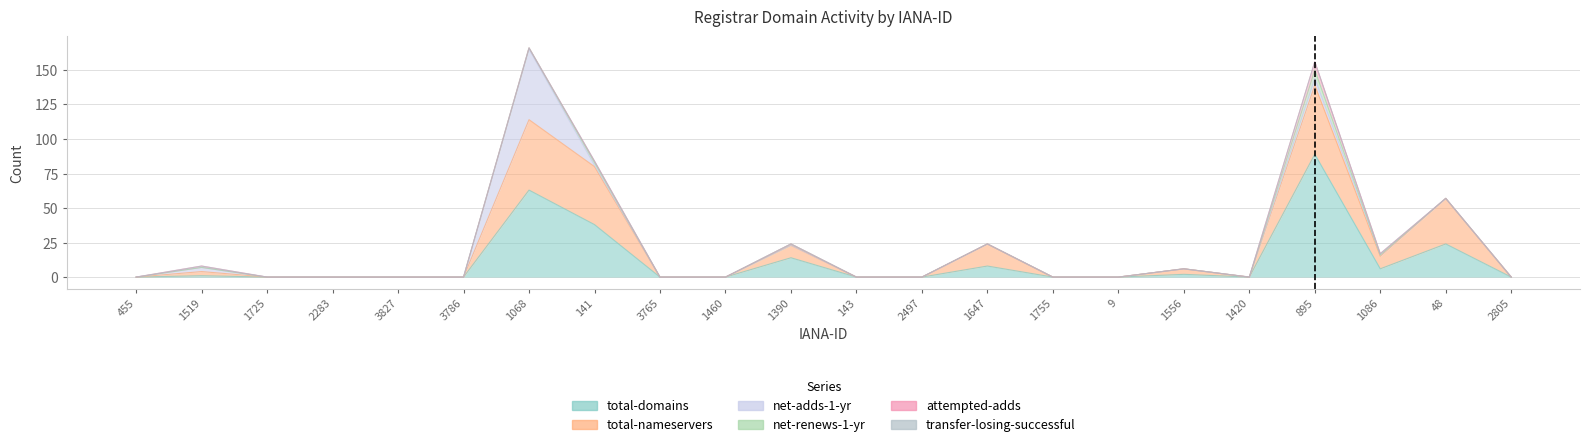

Which series has the largest total across all categories?

total-domains